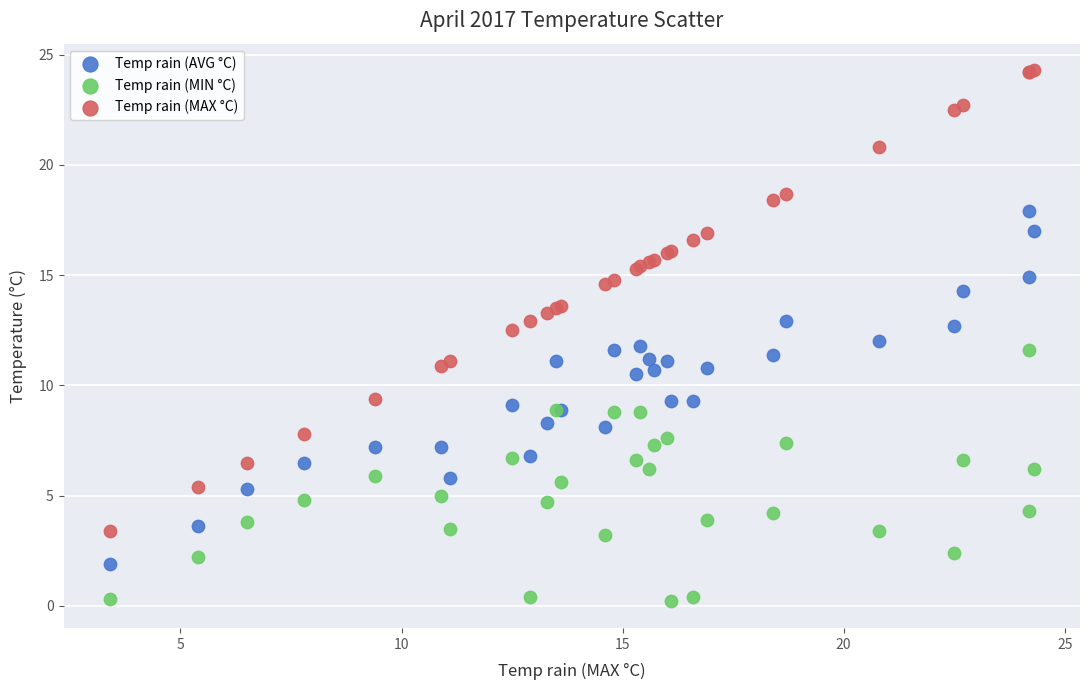

Which series reaches the minimum Y coordinate?

Temp rain (MIN °C)